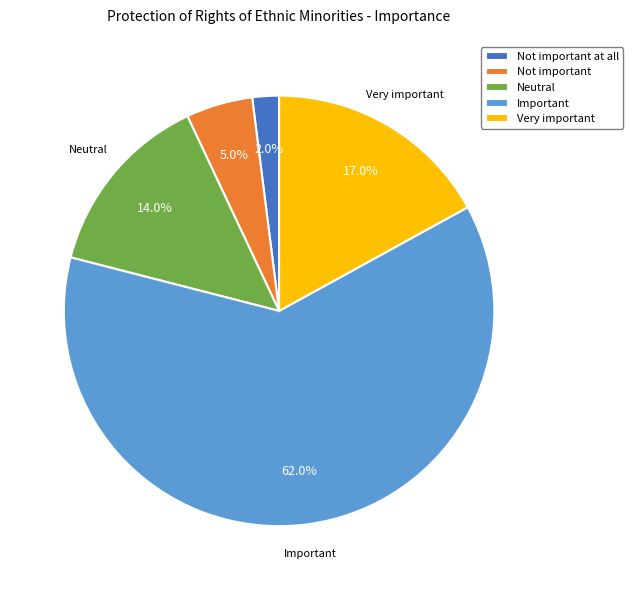

Count the number of slices in the pie.

5